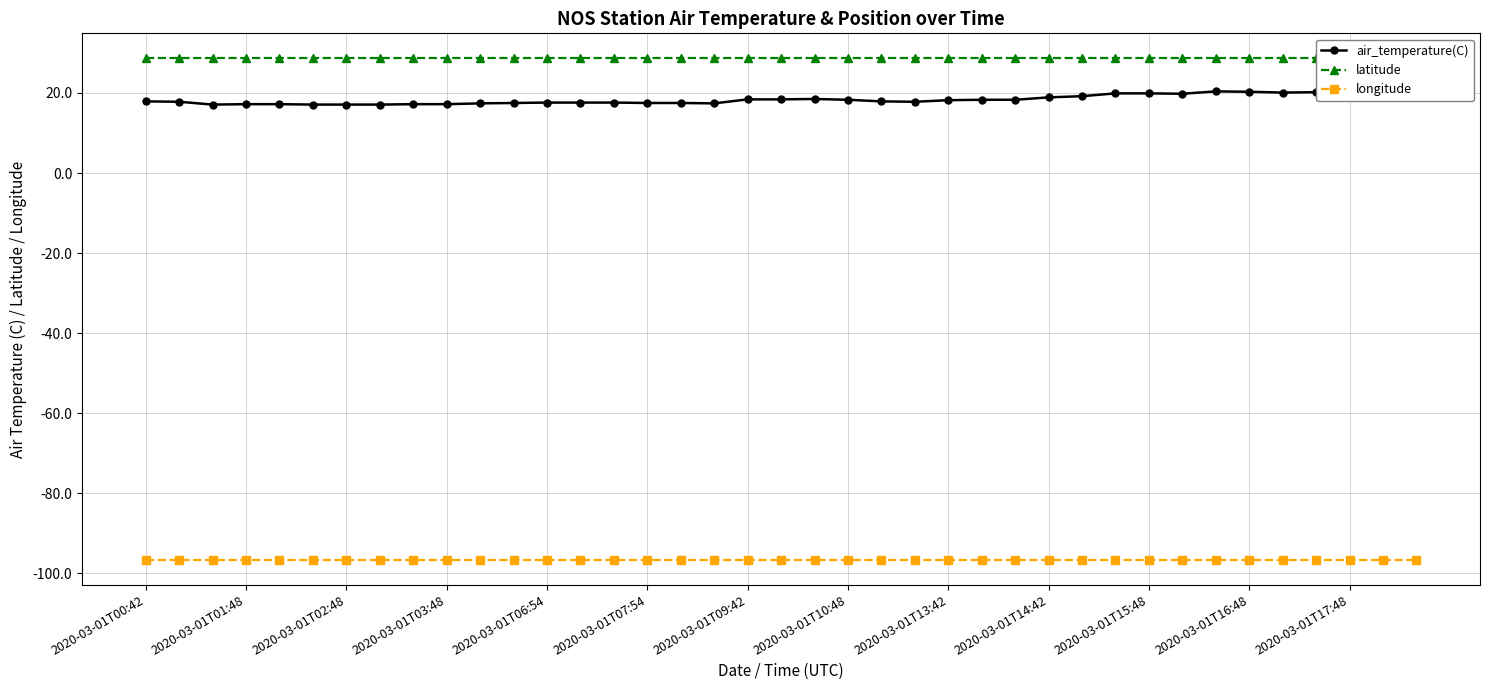

What is the maximum value shown in the chart?

28.6